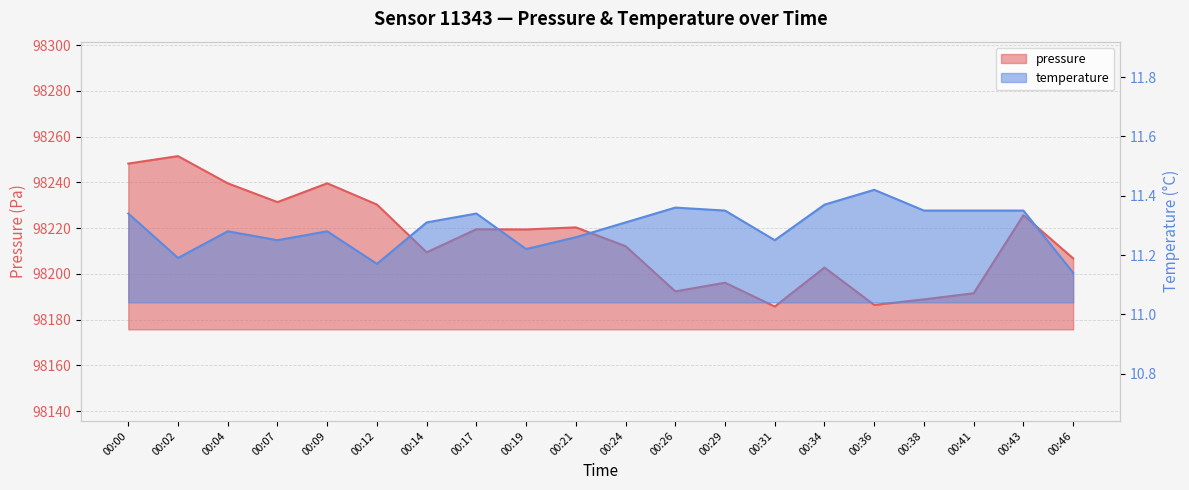

Which series changed the most between 00:36 and 00:46?

pressure